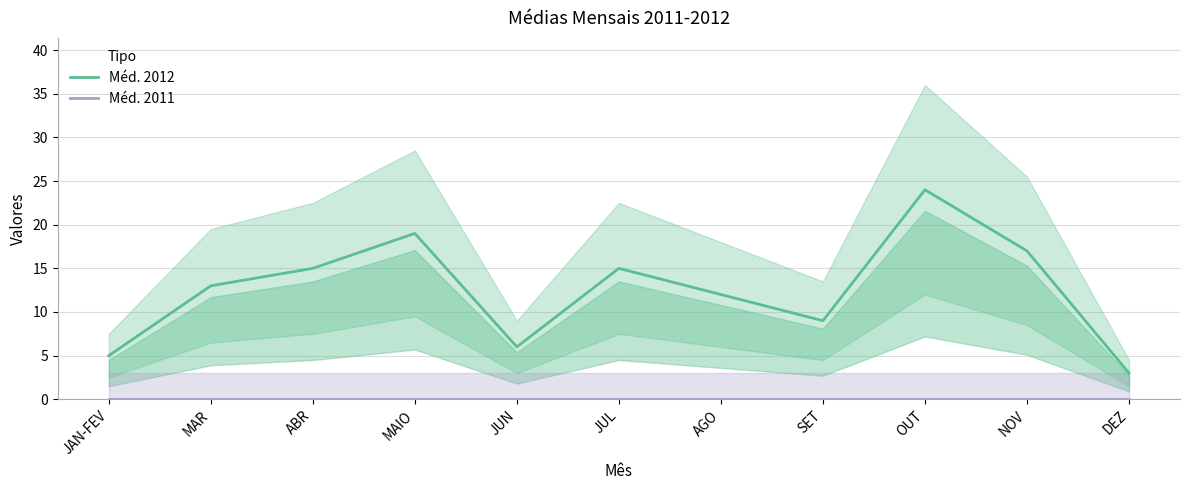

True or false: Méd. 2012 and Méd. 2011 intersect in this chart.

False